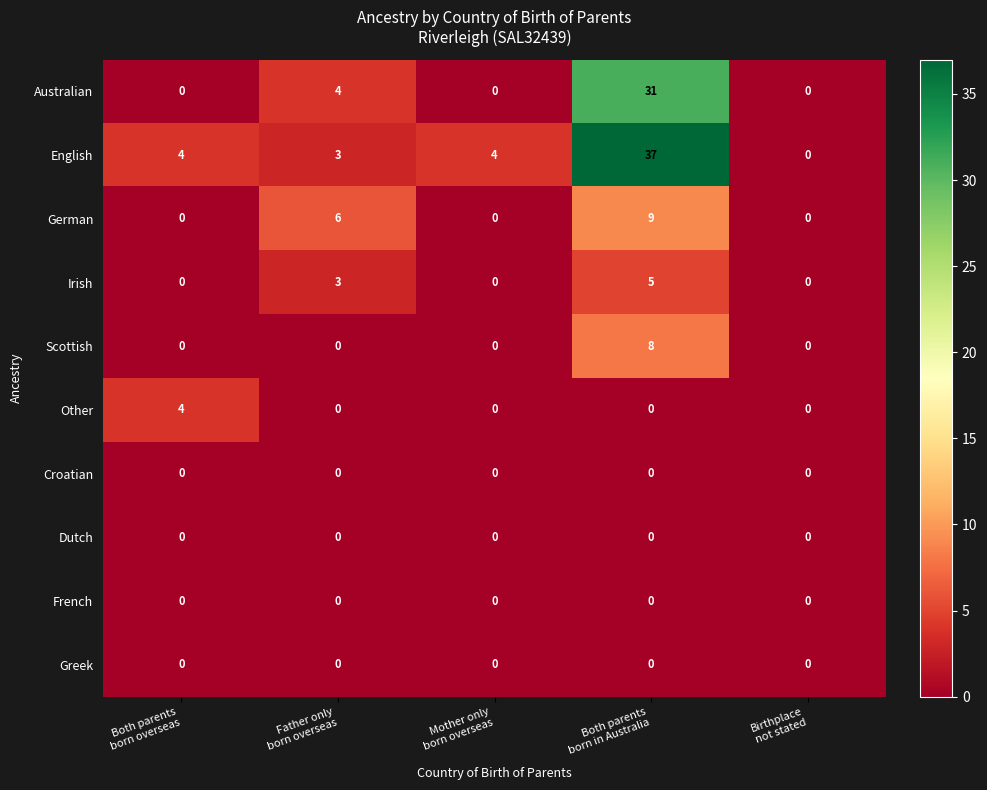

Count the Other values in the range 0 to 1.

4